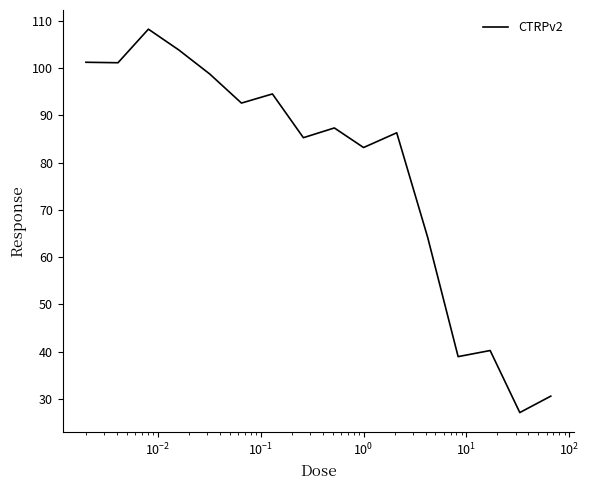

What is the difference between the maximum and minimum values?

81.1